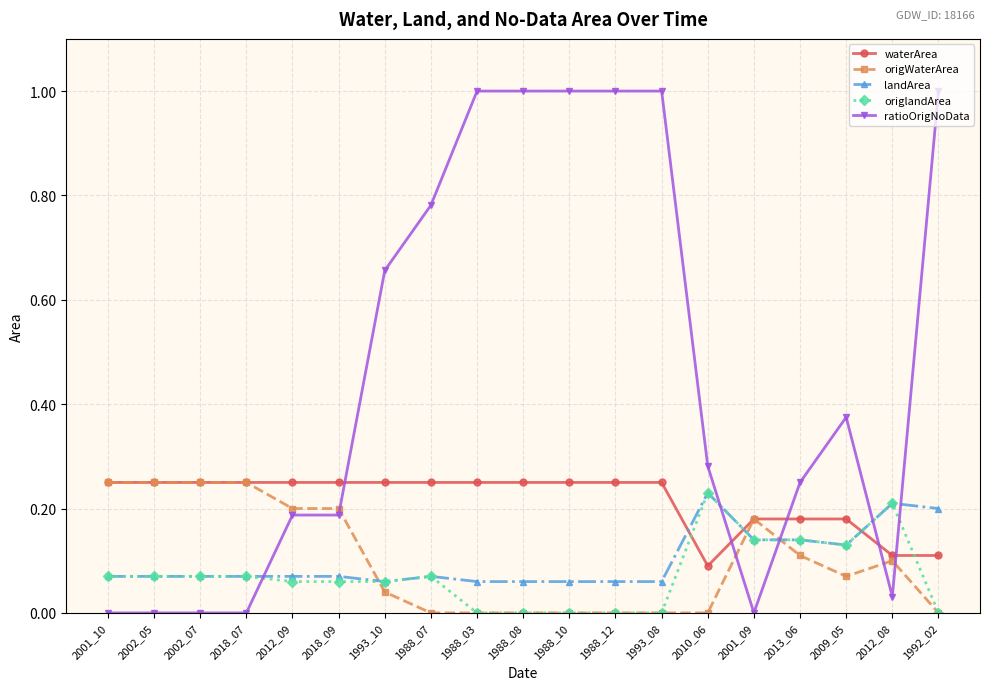

Is the value of ratioOrigNoData at 2012_09 greater than the value of origWaterArea at 2002_05?

No